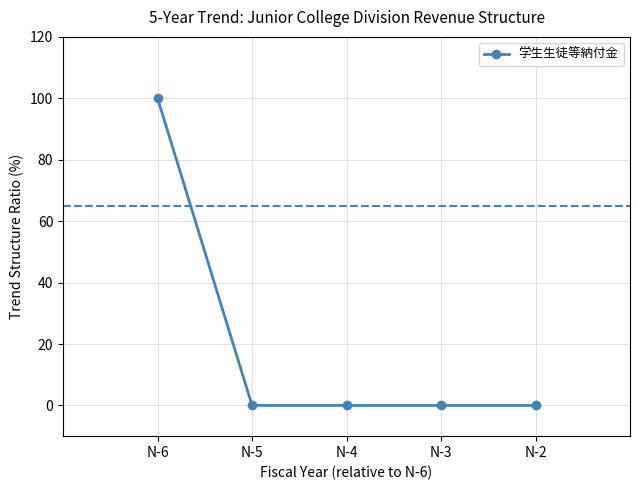

Reading left to right, list all the values displayed in this chart.

100	0	0	0	0